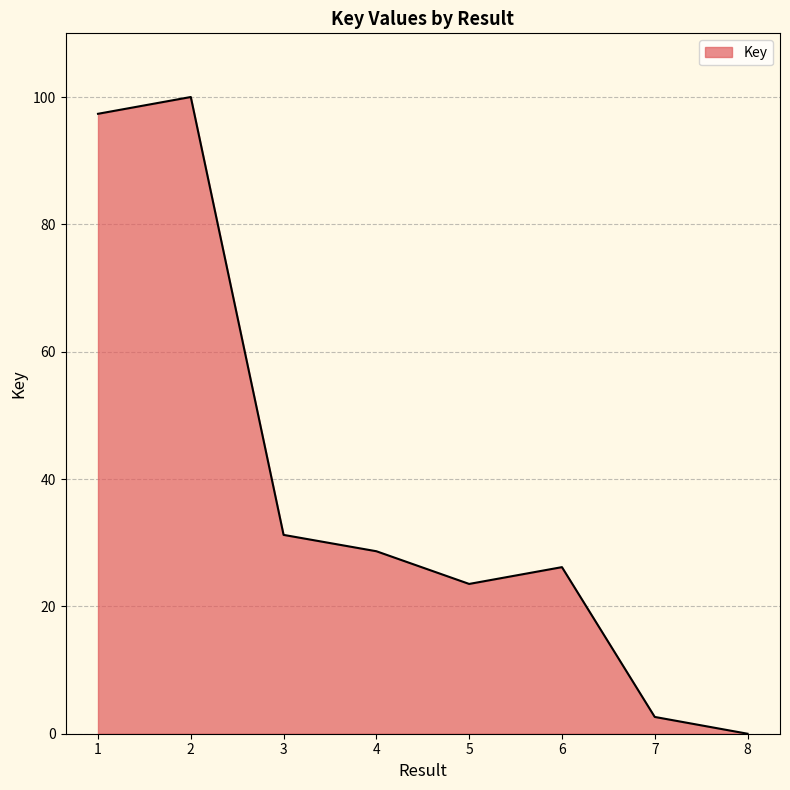

How many lines are shown in the chart?

1